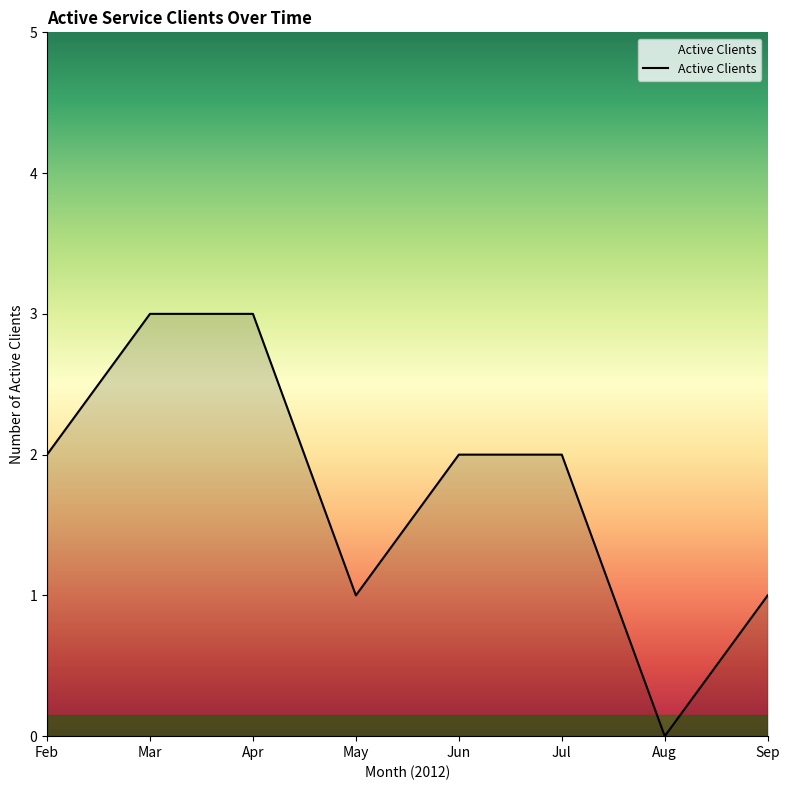

How many positive values are there?

7